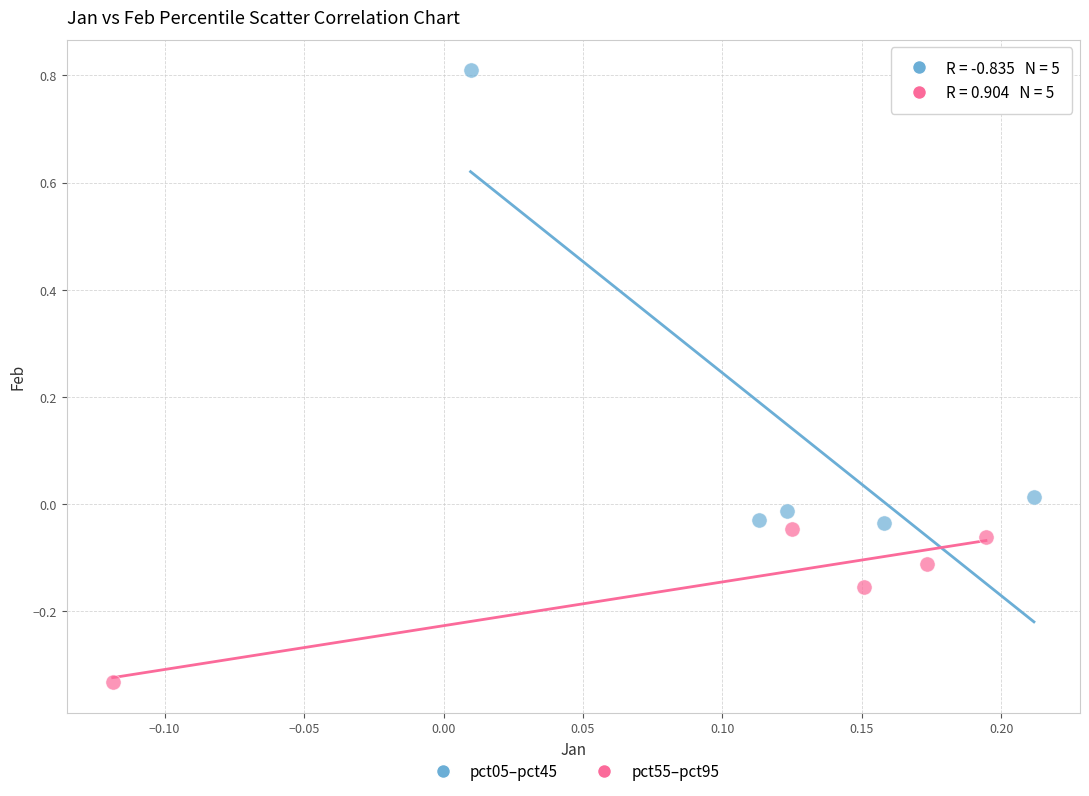

Which series contains the highest Y value?

pct05–pct45